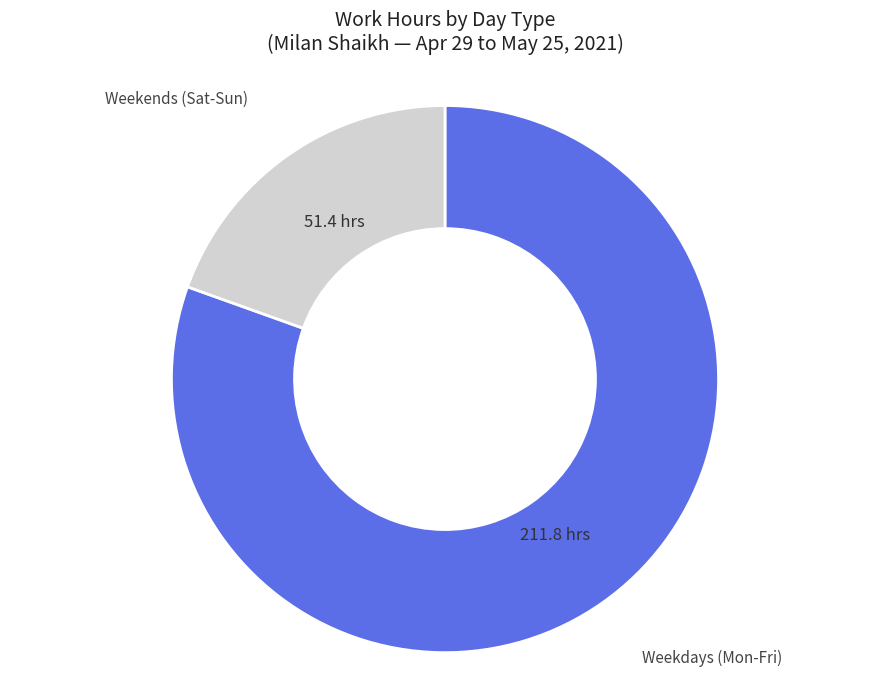

Count the number of slices in the pie.

2